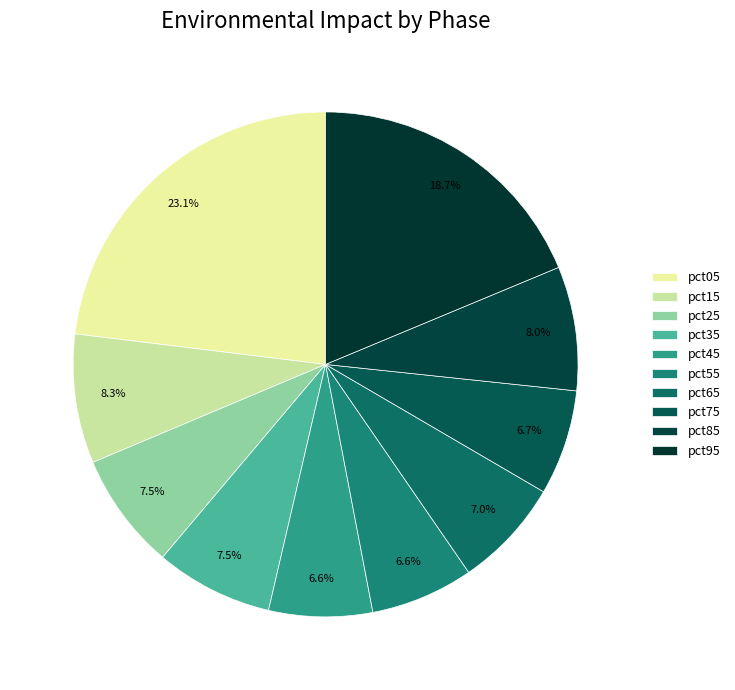

Which category has the smallest portion of the pie?

pct55